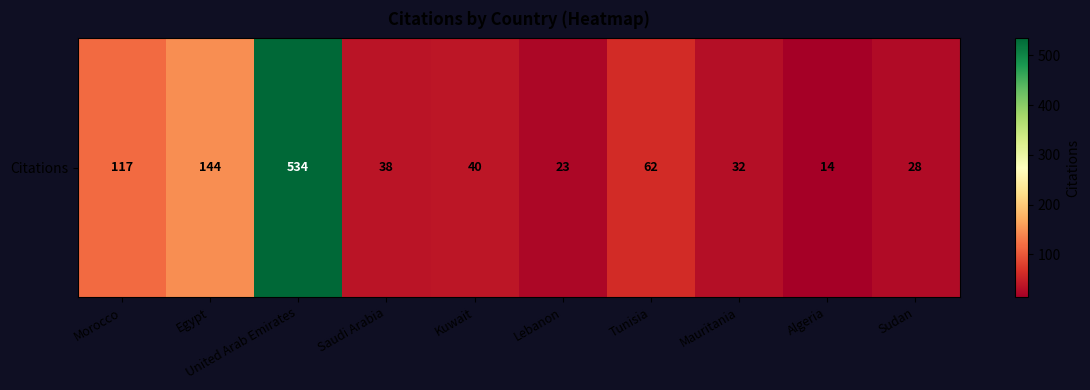

True or false: the data shows 144 at Egypt.

True